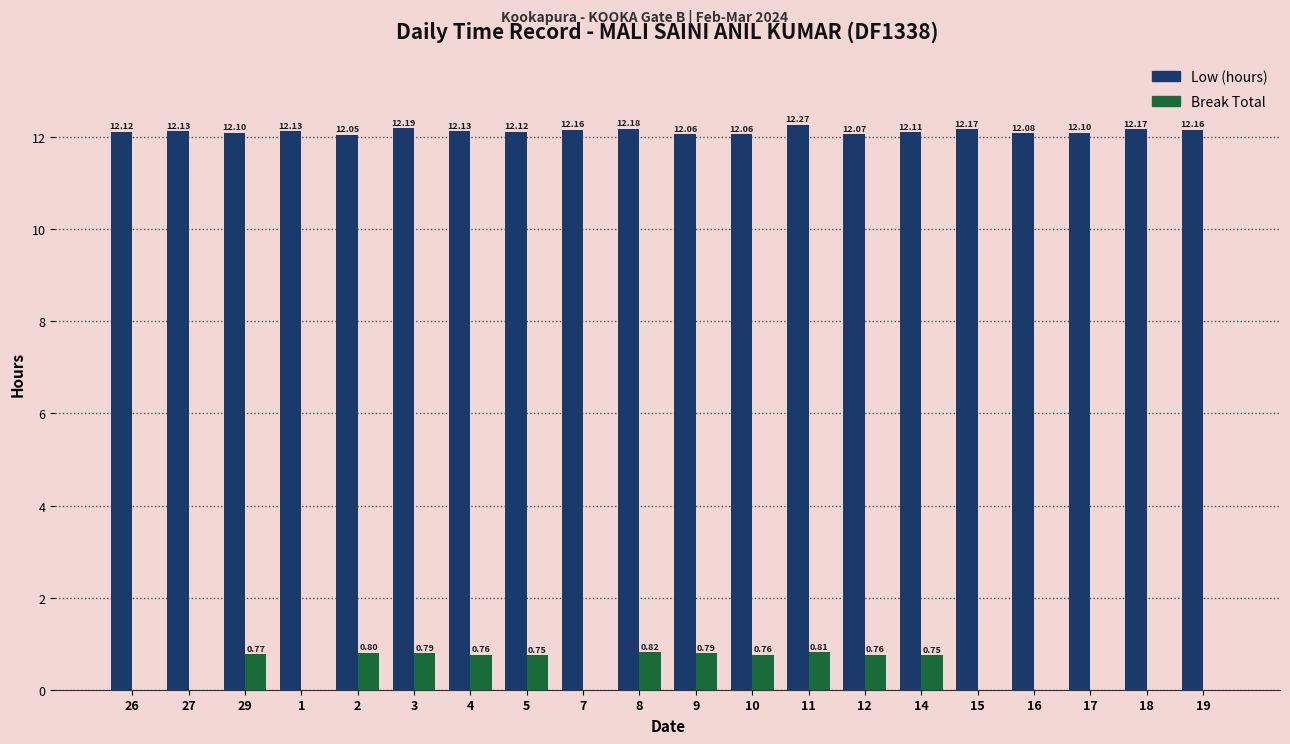

The Break Total series shows 0.8 at 10. True or false?

True